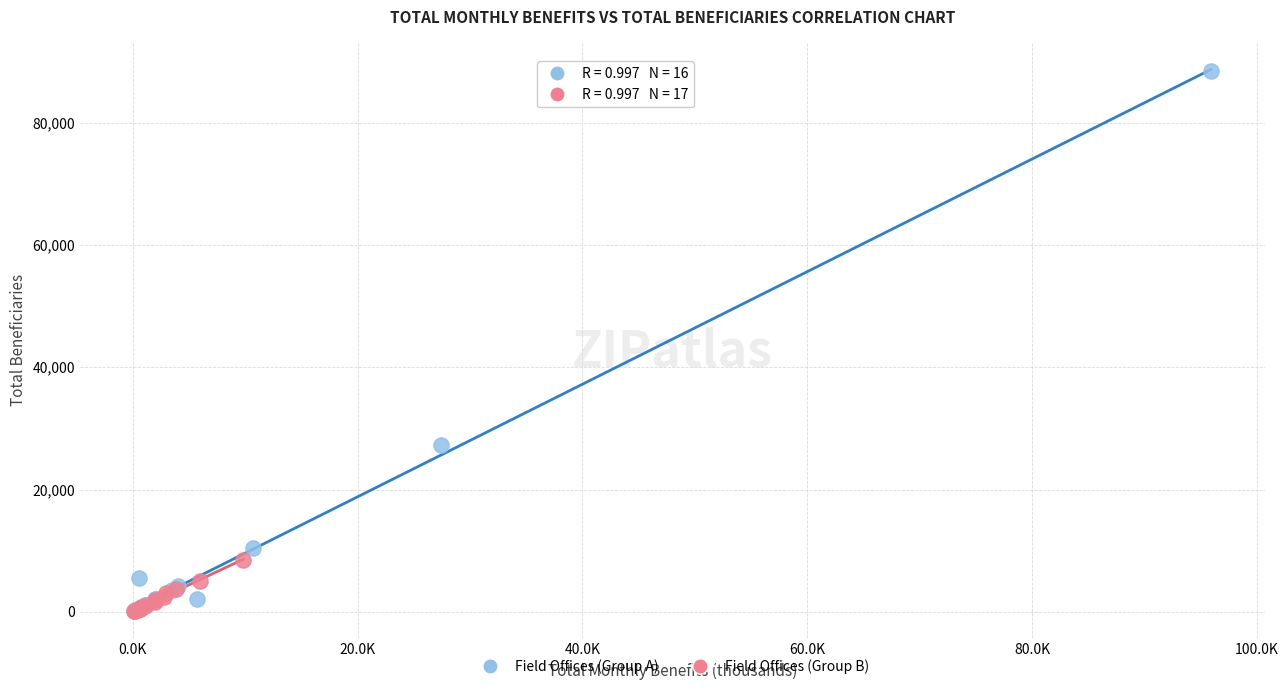

Which series has the largest Y range (max minus min)?

Field Offices (Group A)